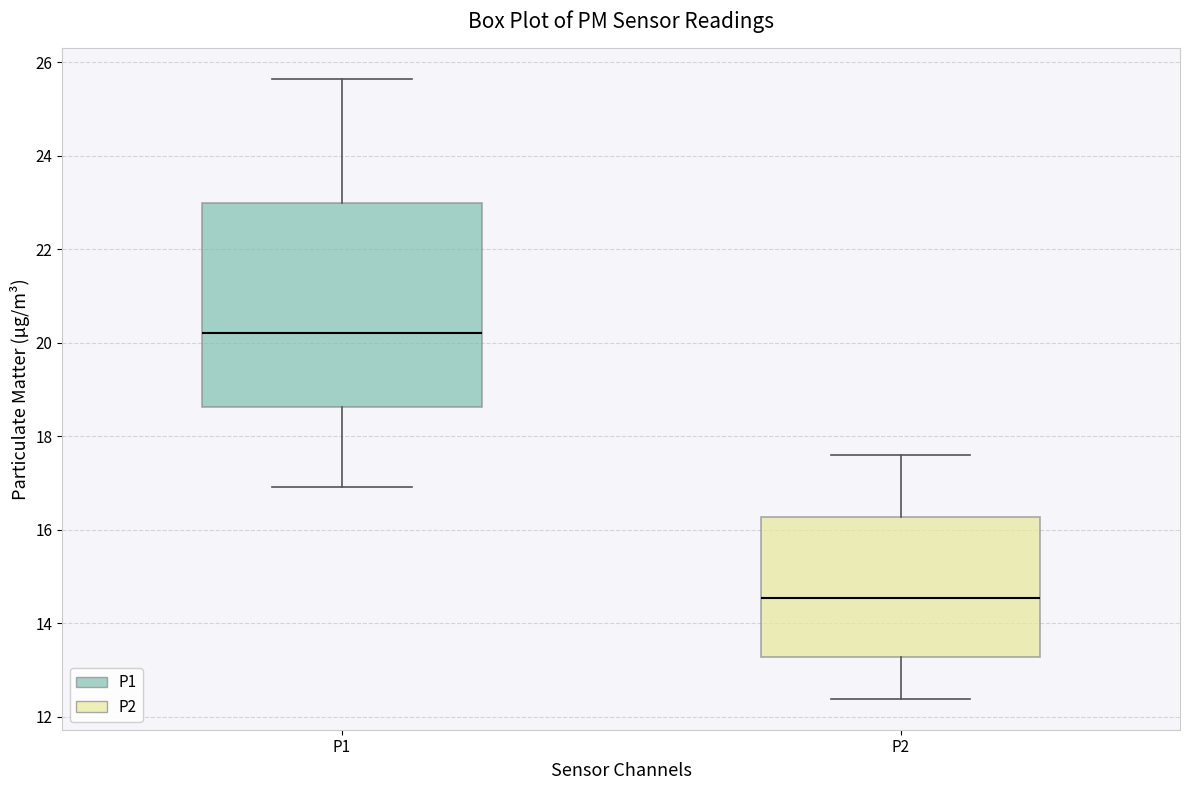

Reading left to right, transcribe this box plot: for each box, give where its median line is, the range the box spans, and where its two whiskers end, as read against the y-axis. The values are not printed on the chart, so give them approximately, as read against the axis.

P1: median 20.2, box 18.6 to 23.0, whiskers 17.0 to 25.6
P2: median 14.6, box 13.2 to 16.2, whiskers 12.4 to 17.6